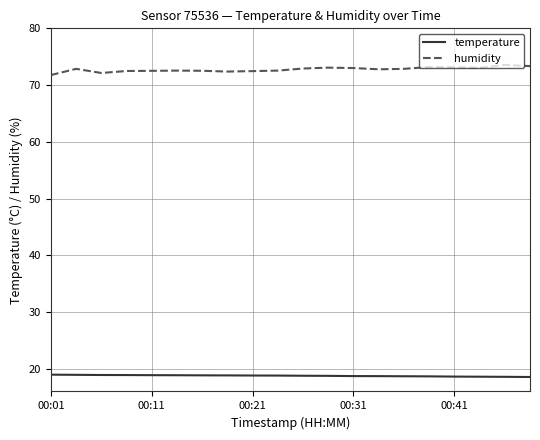

How many lines are shown in the chart?

2